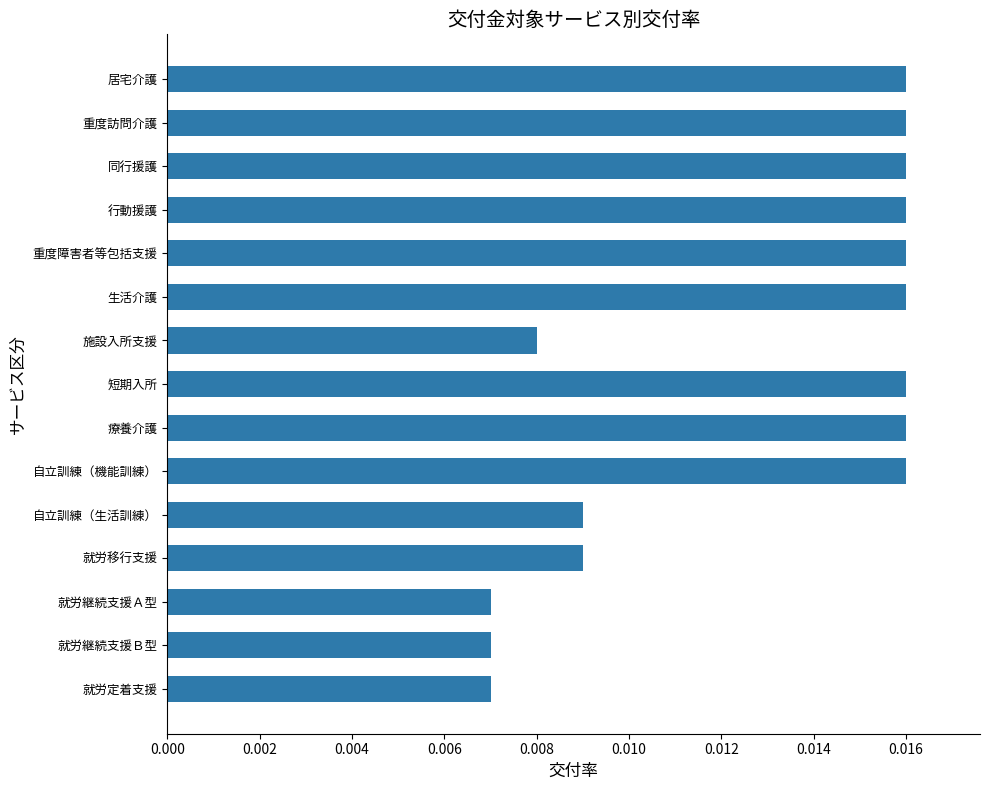

Which has a higher value, 就労移行支援 or 重度障害者等包括支援?

重度障害者等包括支援